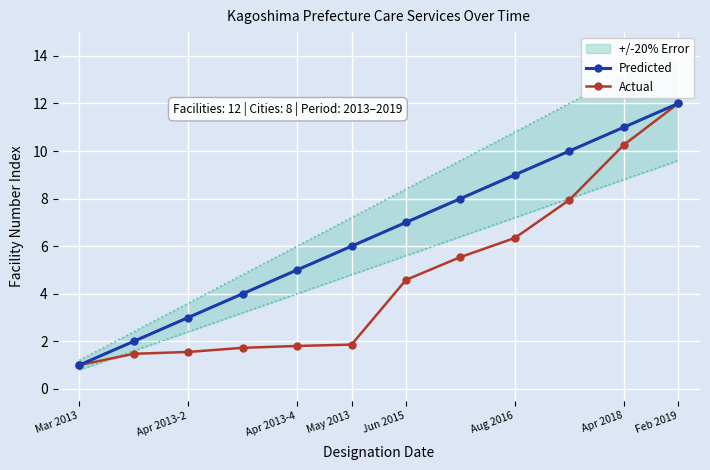

The Actual series shows 21.4 at Feb 2019. True or false?

False